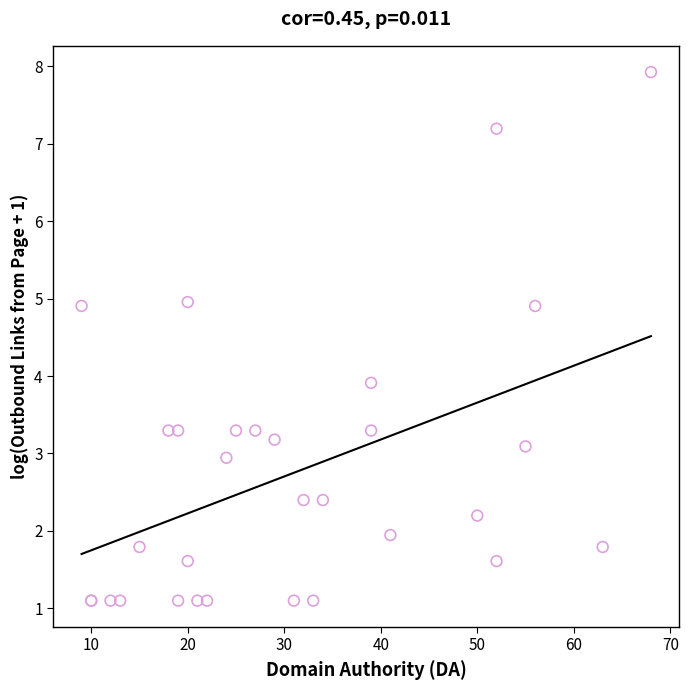

What Y value in the scatter plot is closest to 4?

3.9